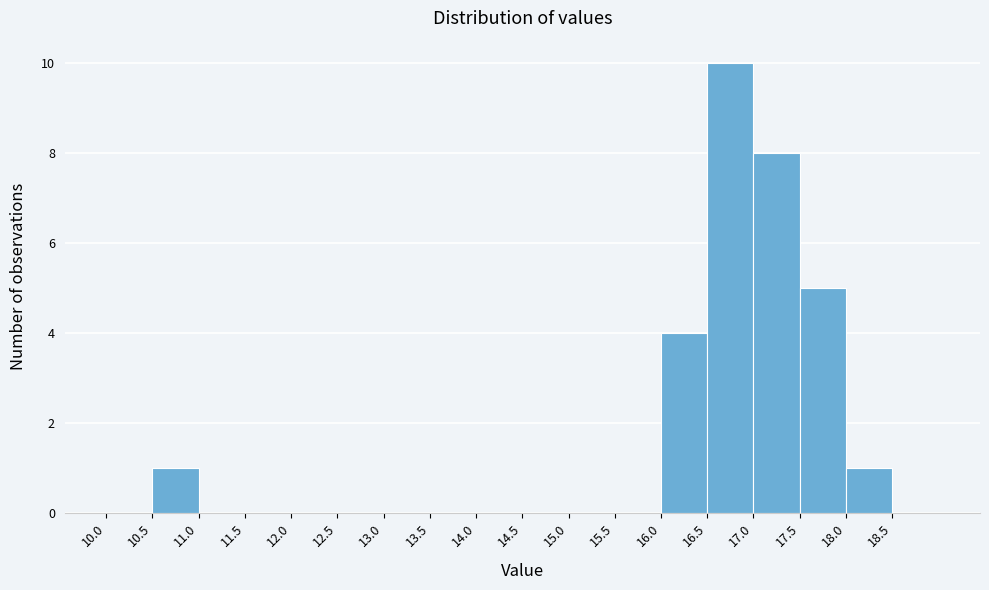

Reading left to right, list every bar in this chart as the range it spans on the x-axis followed by its height. The values are not printed on the chart, so give them approximately, as read against the axis.

10.0 to 10.5: 0
10.5 to 11.0: 1
11.0 to 11.5: 0
11.5 to 12.0: 0
12.0 to 12.5: 0
12.5 to 13.0: 0
13.0 to 13.5: 0
13.5 to 14.0: 0
14.0 to 14.5: 0
14.5 to 15.0: 0
15.0 to 15.5: 0
15.5 to 16.0: 0
16.0 to 16.5: 4
16.5 to 17.0: 10
17.0 to 17.5: 8
17.5 to 18.0: 5
18.0 to 18.5: 1
18.5 to 19.0: 0